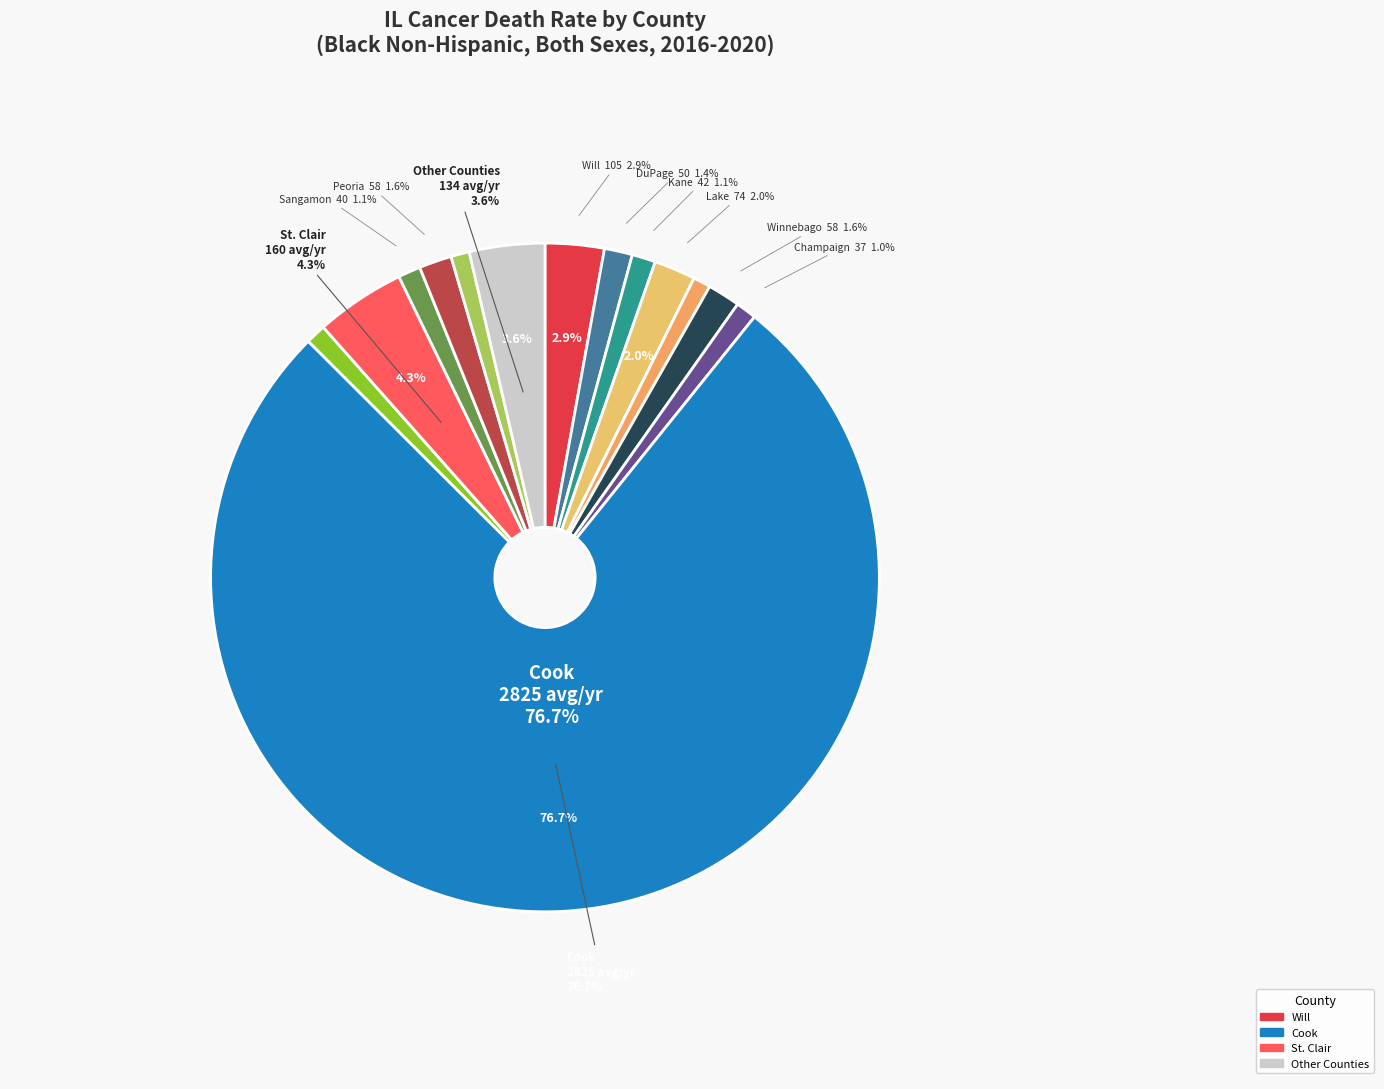

Is the sum of Williamson and St. Clair greater than half?

No